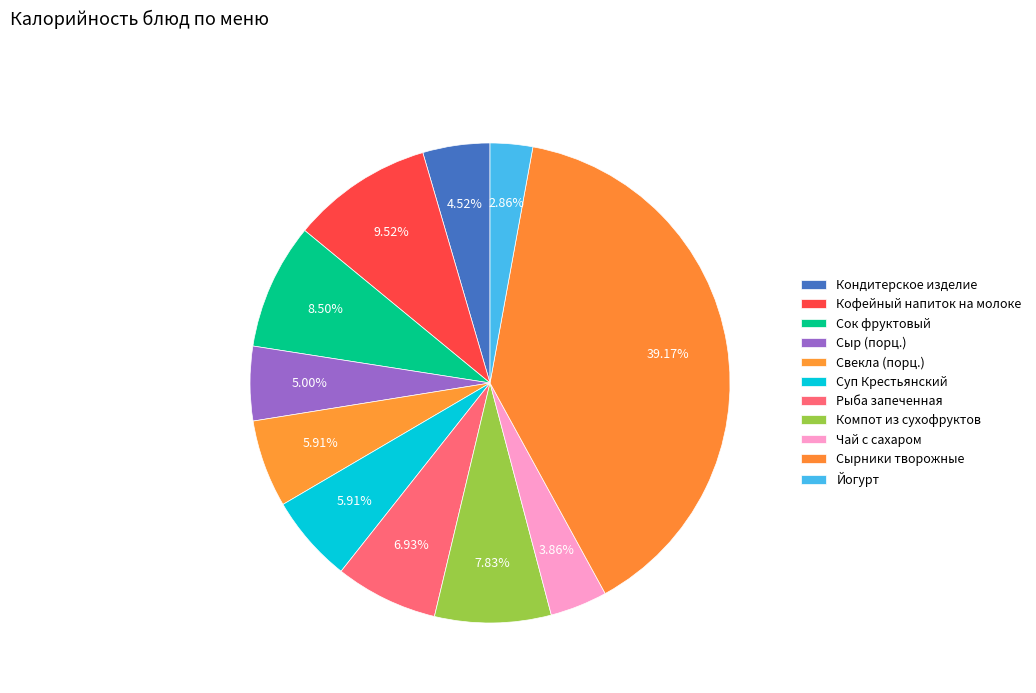

Count the number of slices in the pie.

11